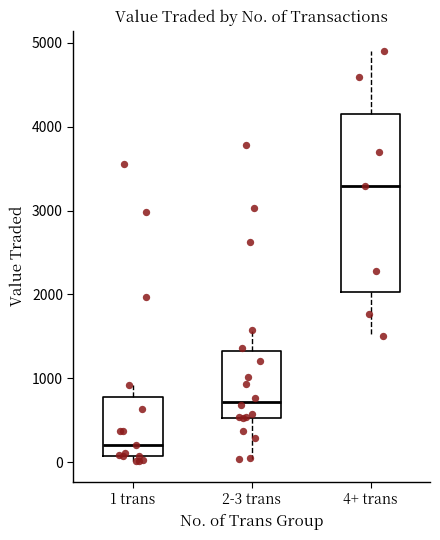

Which box has the highest median line?

4+ trans